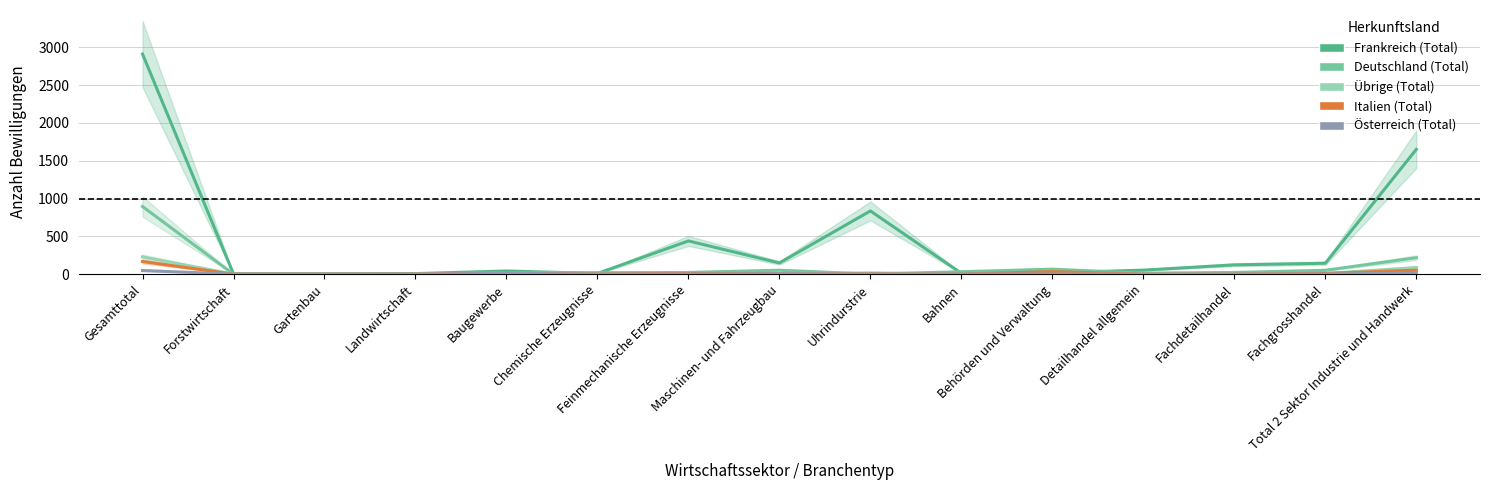

Where is the first local minimum for Österreich (Total)?

Chemische Erzeugnisse